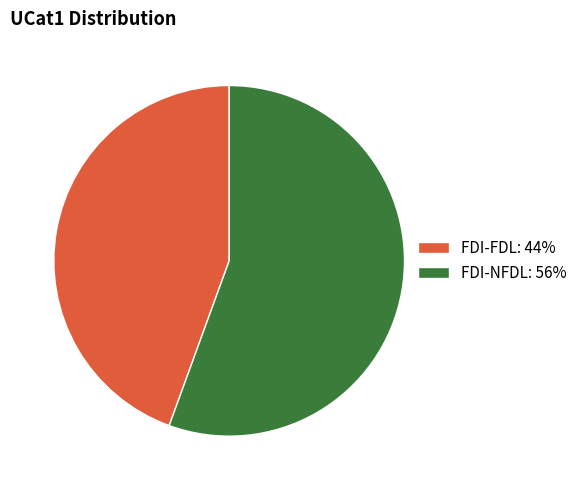

The FDI-FDL slice represents 44% of the pie. True or false?

True